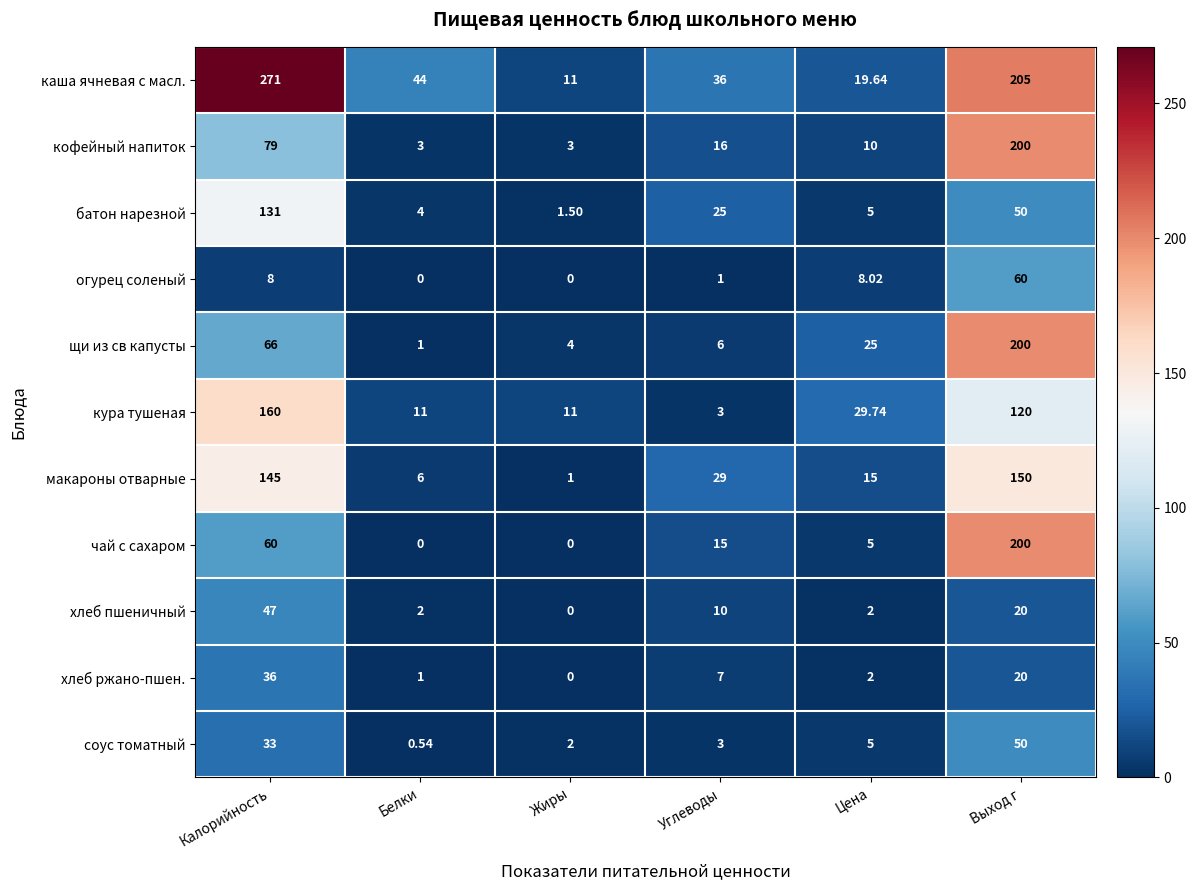

Is it true that щи из св капусты equals 4.0 at Жиры?

True